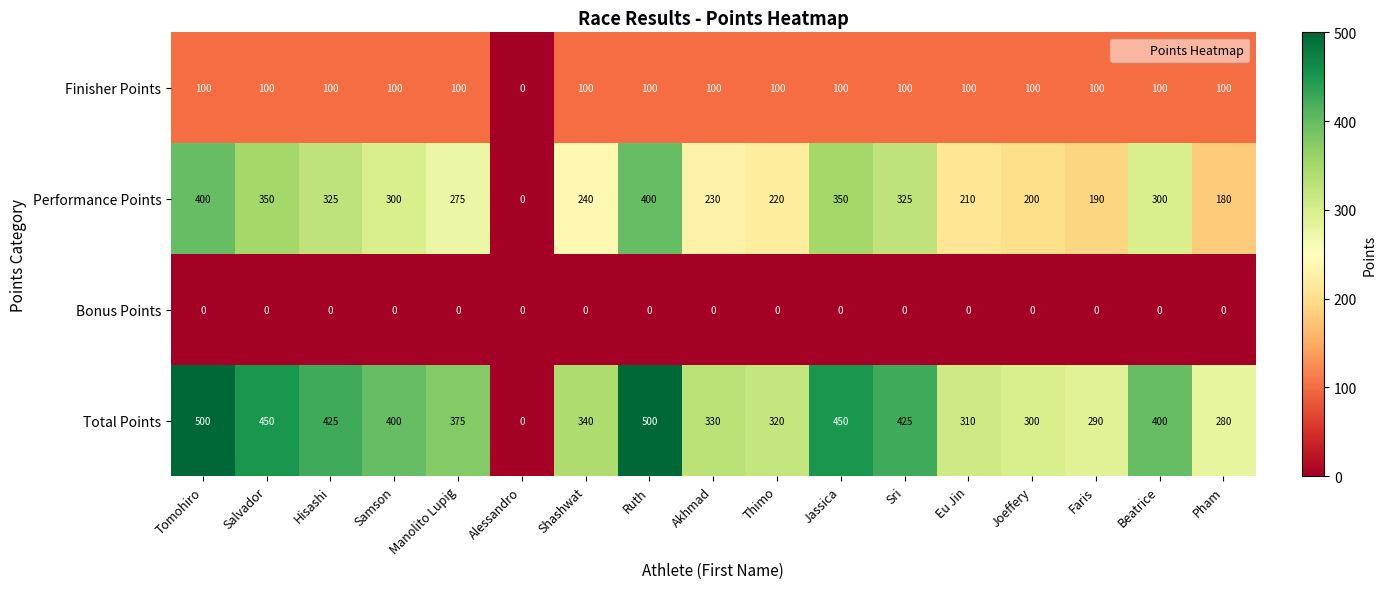

What is the difference between the highest and lowest values at Thimo?

320